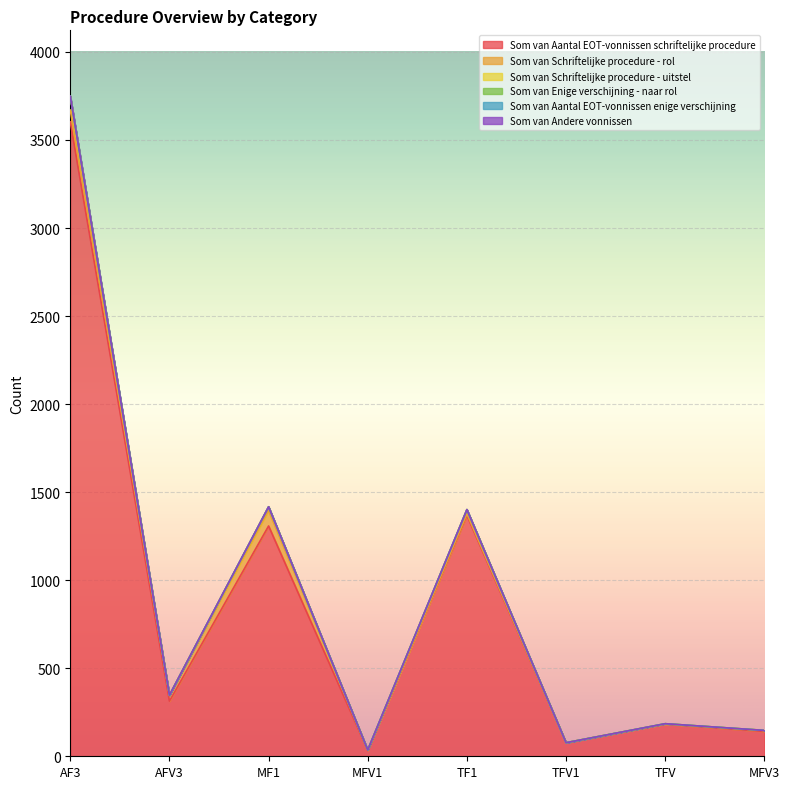

Is the value of Som van Aantal EOT-vonnissen enige verschijning at MFV1 greater than the value of Som van Schriftelijke procedure - uitstel at TFV?

No